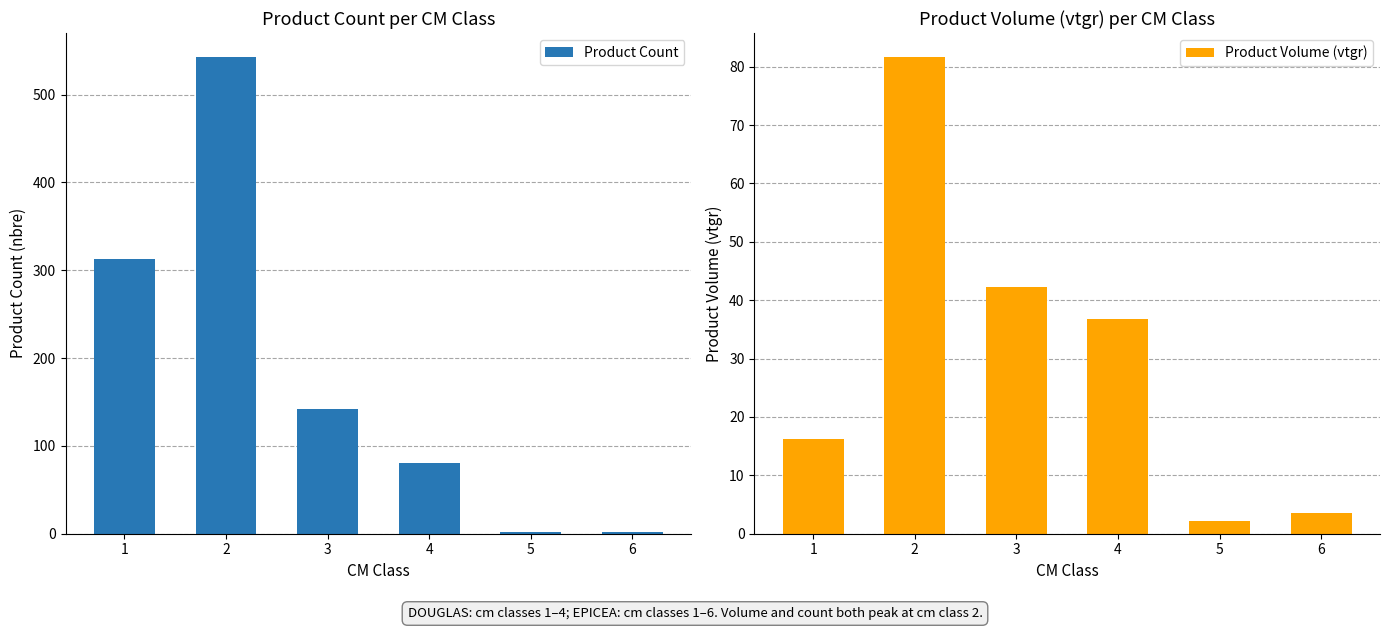

Is the value of Product Count at 3 greater than the value of Product Volume (vtgr) at 3?

Yes